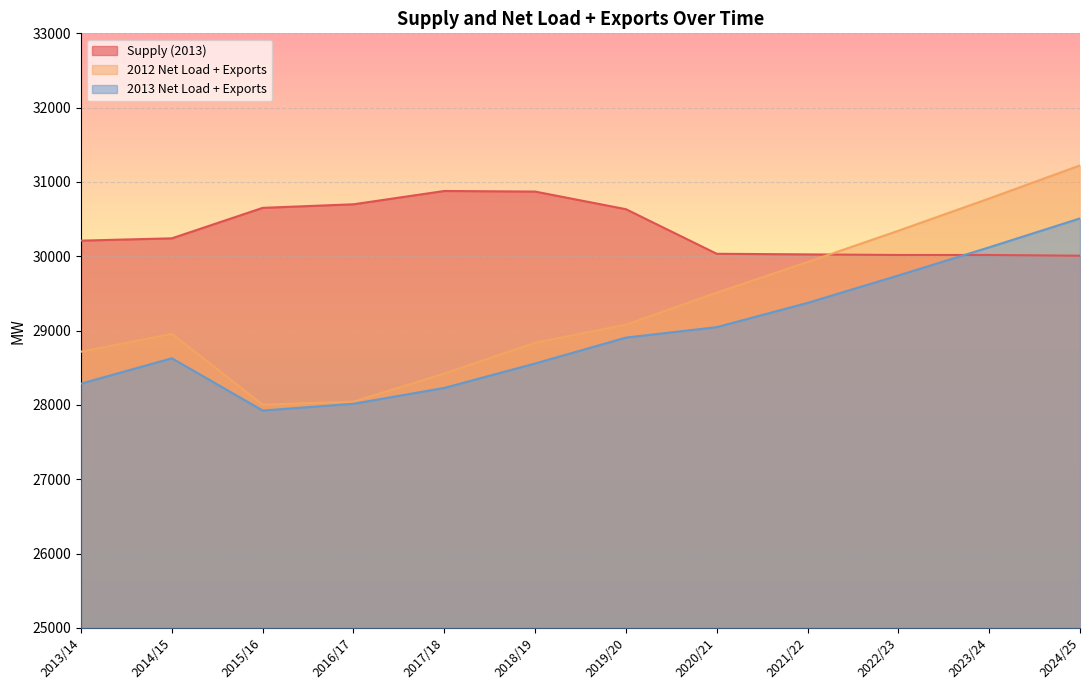

At which category is the sum across all series the highest?

2024/25